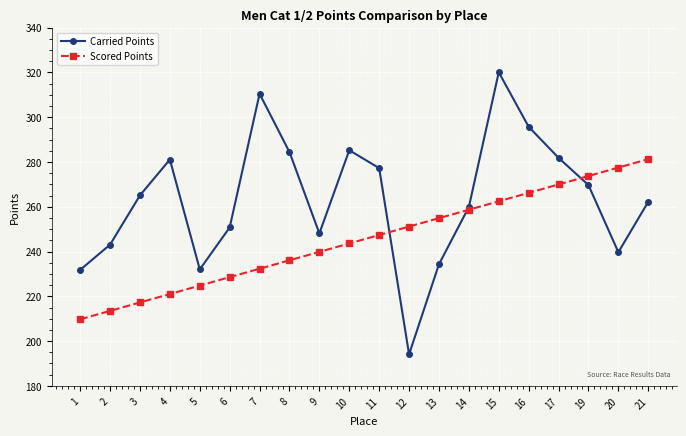

Which series has the largest total across all categories?

Carried Points